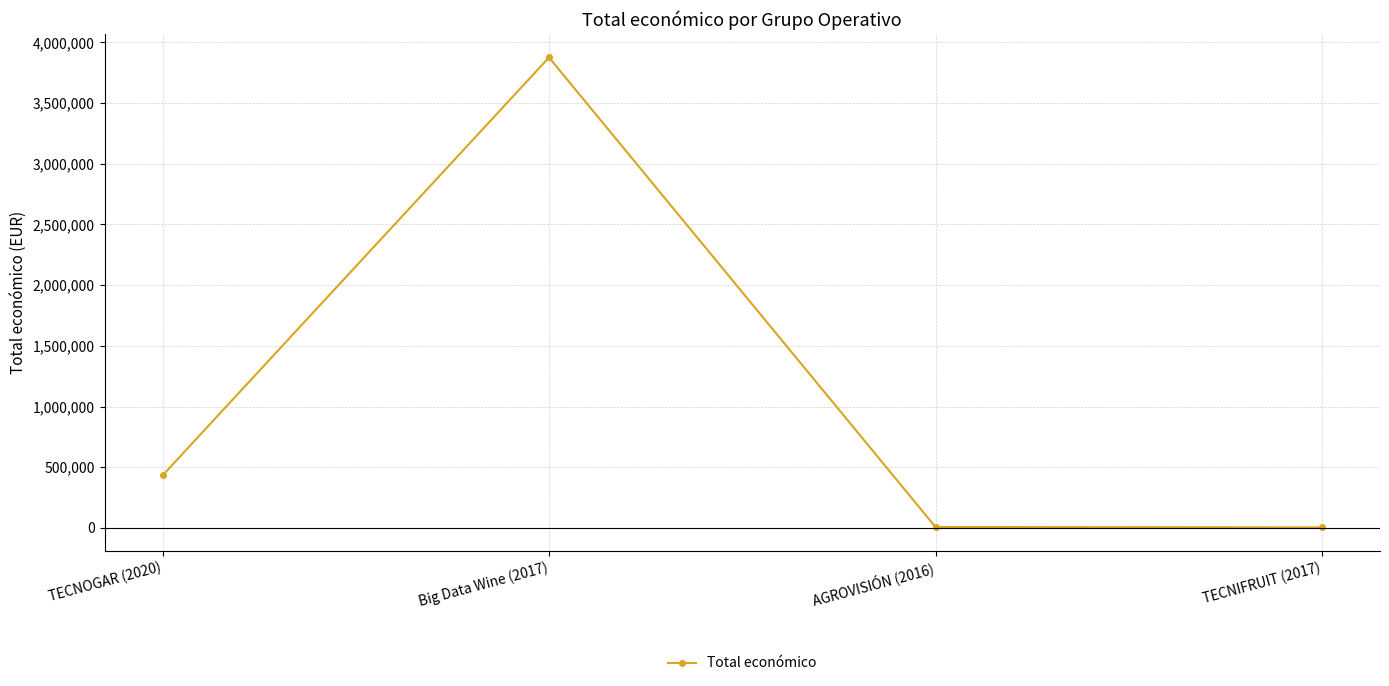

What is the maximum value shown in the chart?

3875118